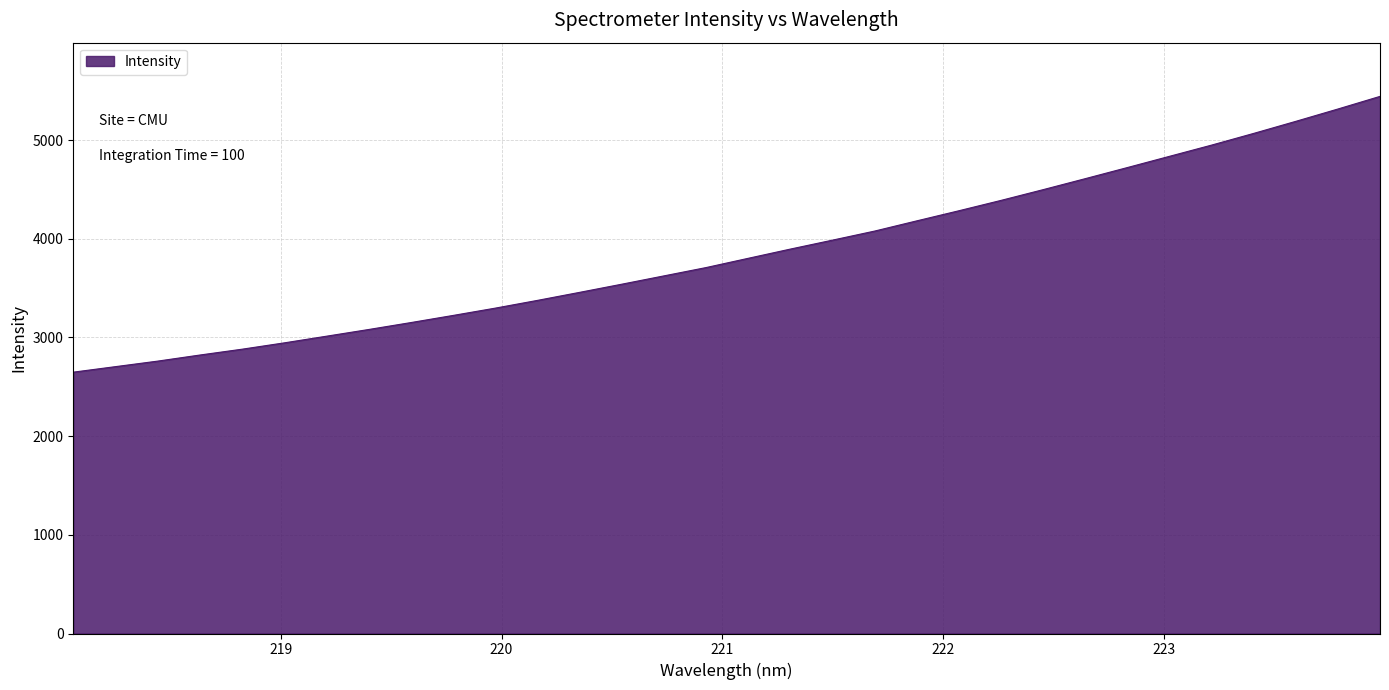

What is the smallest value displayed?

2648.4